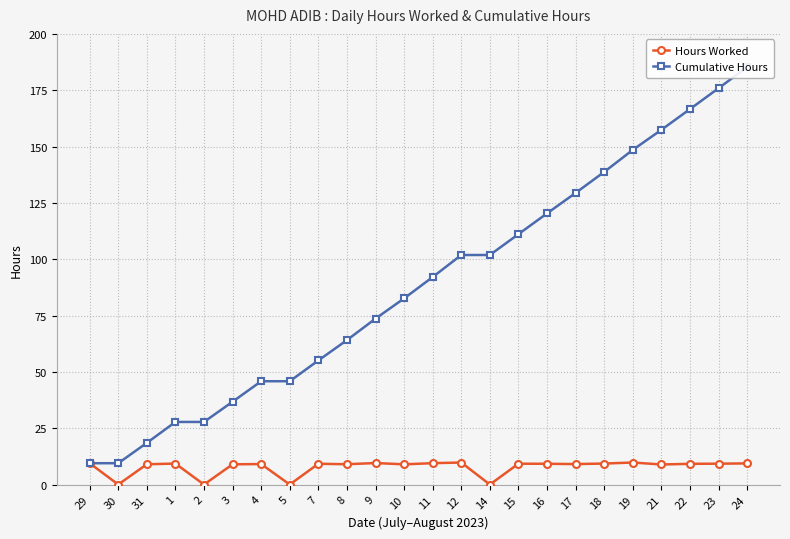

What is the label of the 12th point from the left?

10